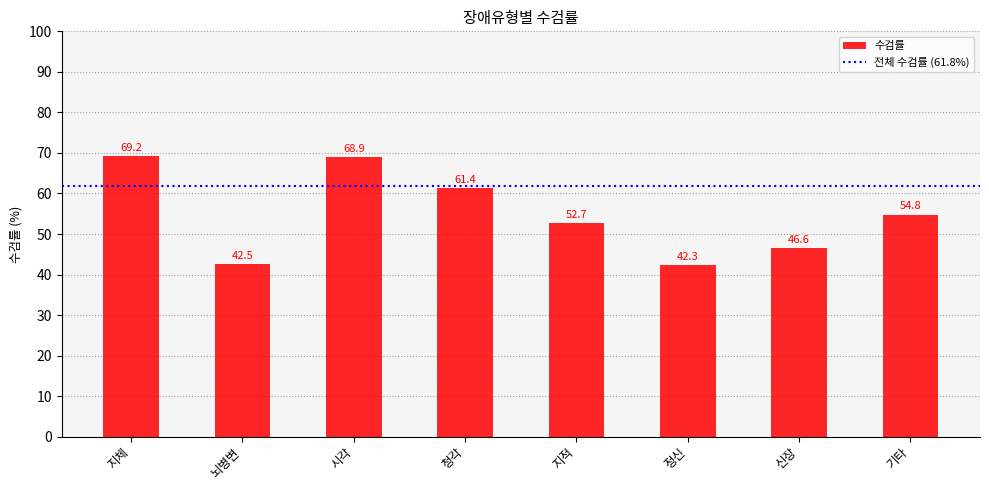

What is the difference between the second highest and minimum values?

26.6